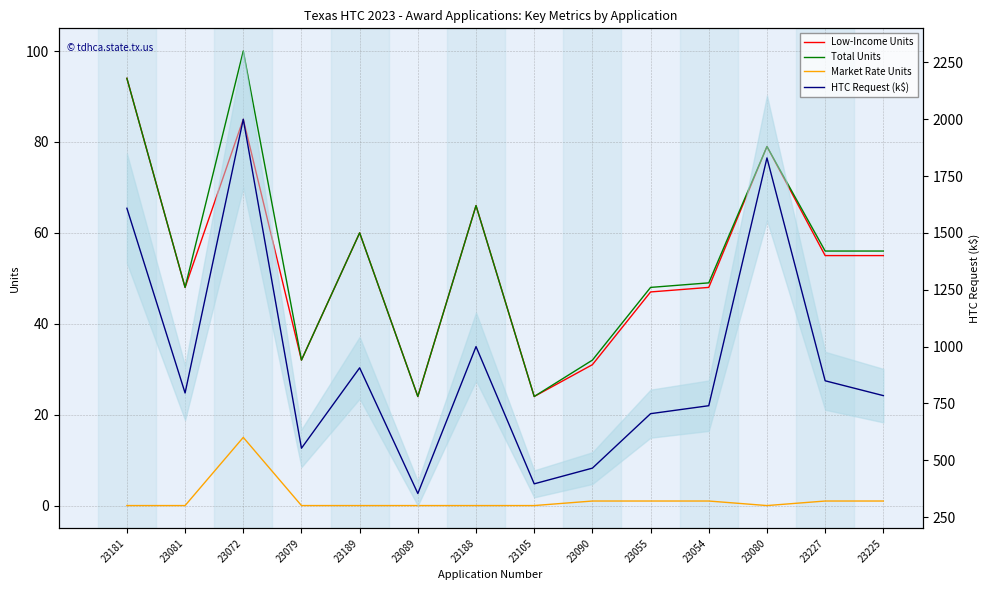

Which series changed the most between 23181 and 23089?

HTC Request (k$)